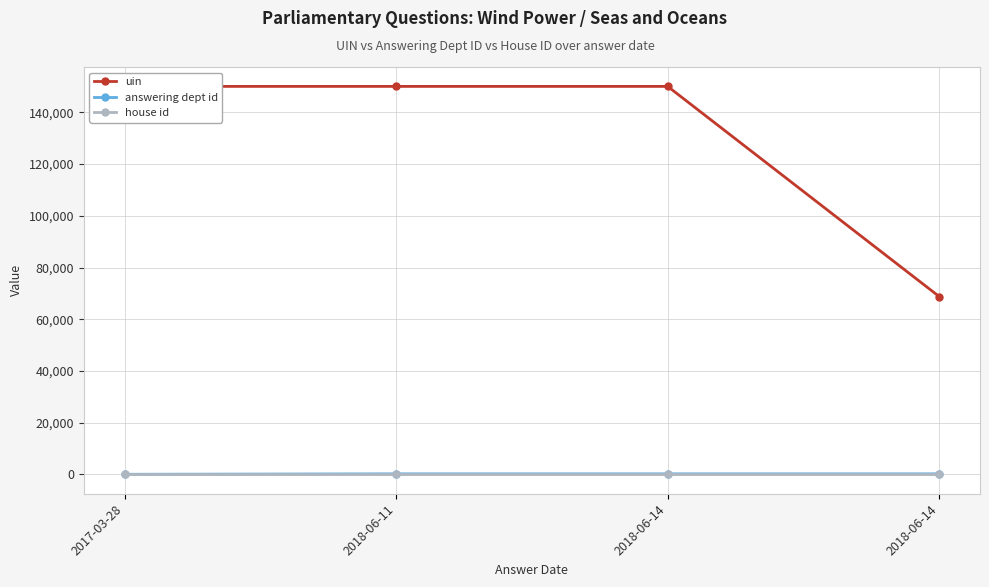

What is the label of the 1st point from the left?

2017-03-28